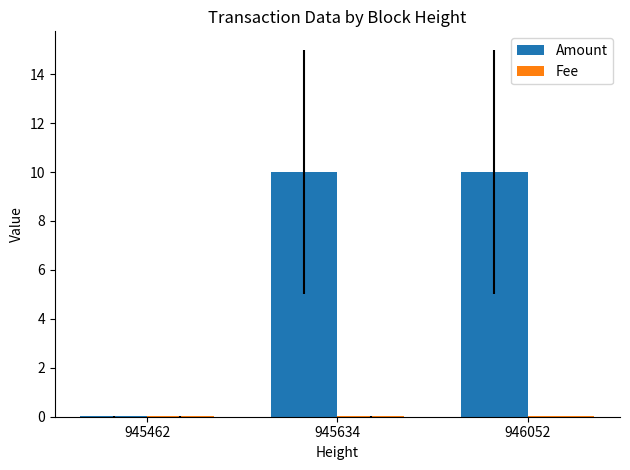

Which series has the largest total across all categories?

Amount